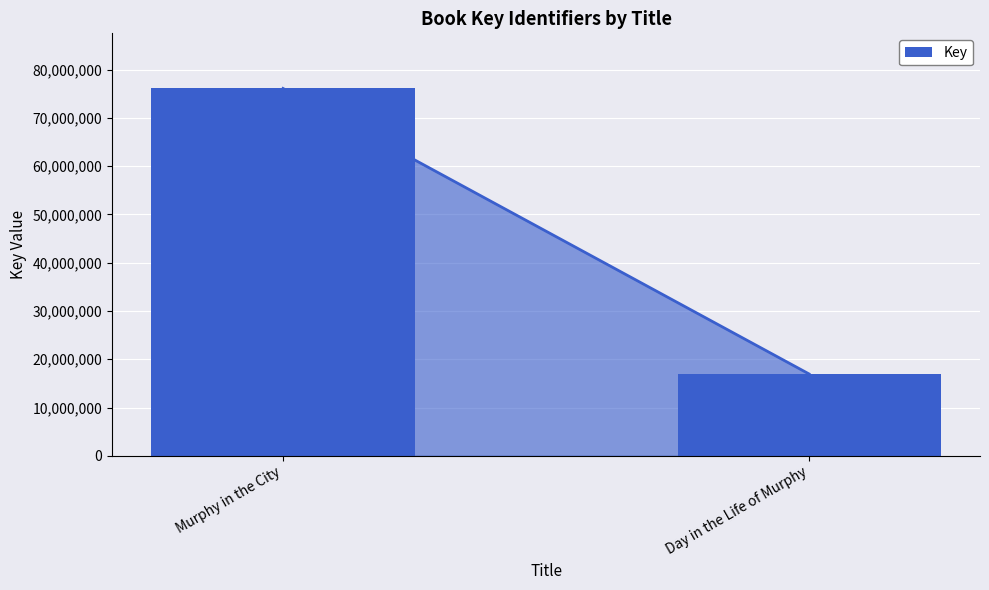

How many bars are there in total?

2